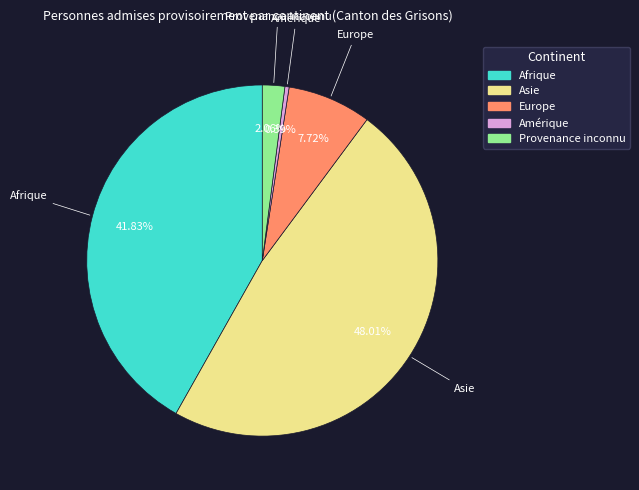

Is there a majority slice in this chart?

No